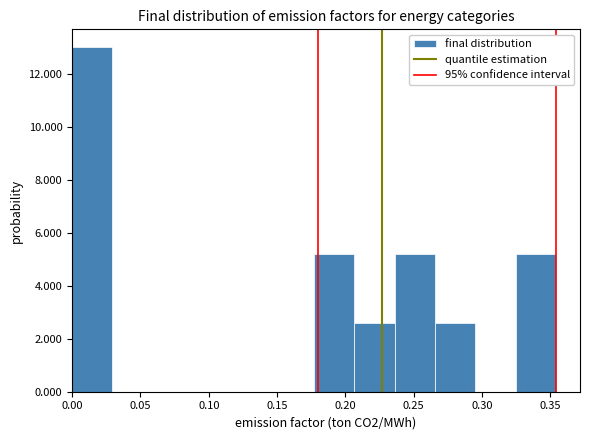

Reading left to right, transcribe this chart: for each bar, give the range it covers on the x-axis and its height. Neither the bar edges nor the heights are printed on the chart, so give them approximately, as read against the axes.

0.000 to 0.030: 13.0
0.030 to 0.060: 0
0.060 to 0.090: 0
0.090 to 0.120: 0
0.120 to 0.150: 0
0.150 to 0.175: 0
0.175 to 0.205: 5.2
0.205 to 0.235: 2.6
0.235 to 0.265: 5.2
0.265 to 0.295: 2.6
0.295 to 0.325: 0
0.325 to 0.355: 5.2